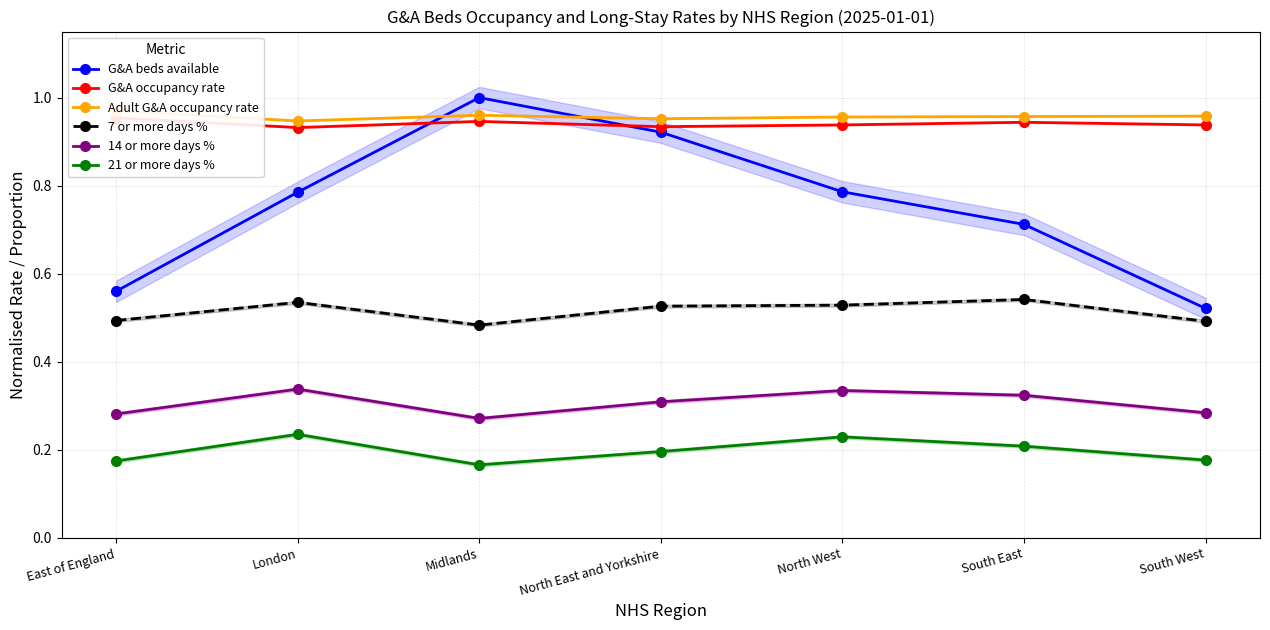

Is this an area chart (filled region under the line)?

No